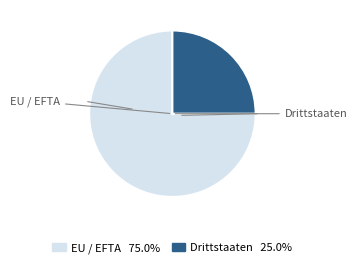

Rank the categories by value from highest to lowest.

EU / EFTA, Drittstaaten